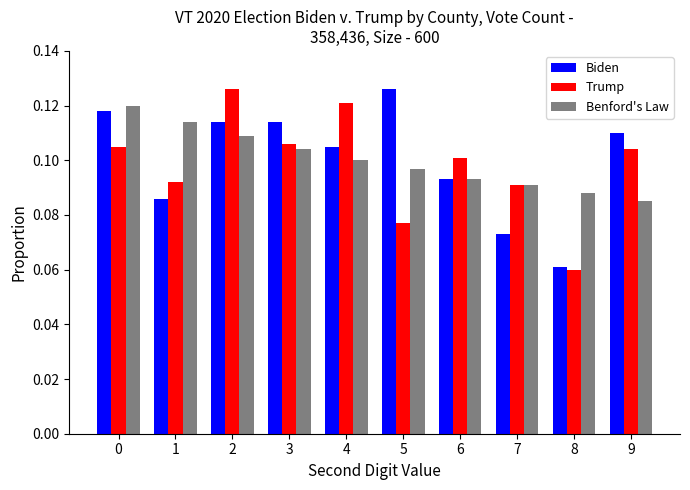

Is it true that Benford's Law equals 0.2 at 1?

False